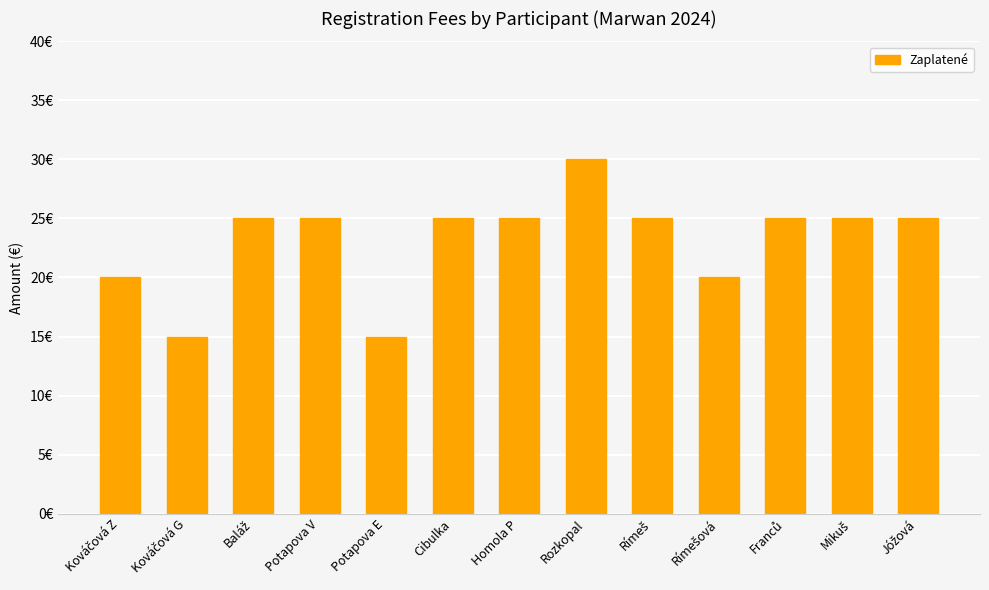

At which category does the chart reach its peak across all series?

Rozkopal